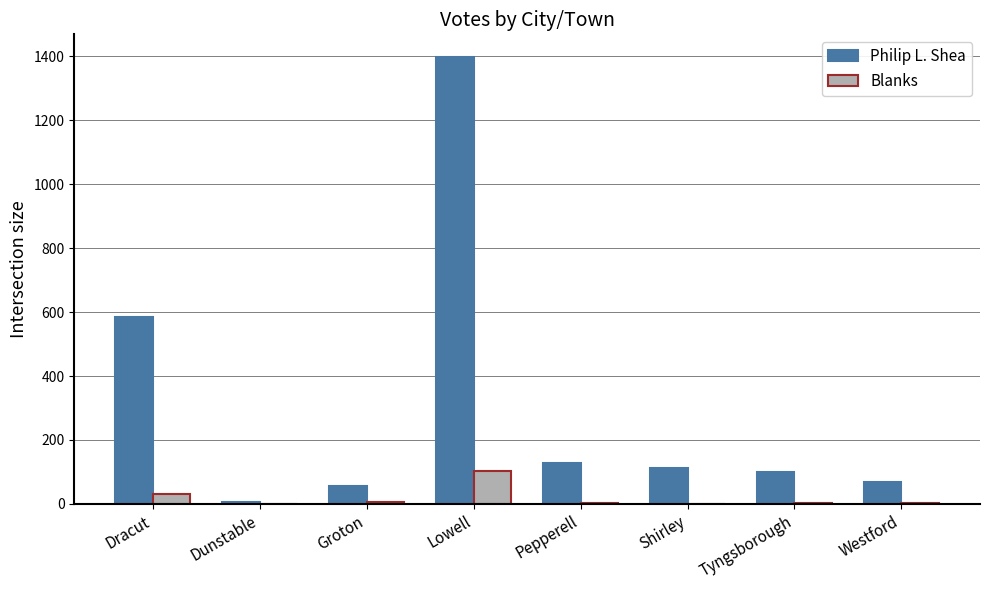

The Philip L. Shea series shows 100 at Tyngsborough. True or false?

True